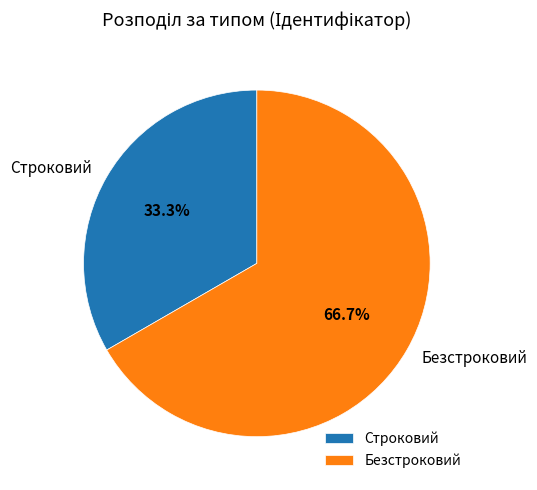

How many segments does this pie chart have?

2